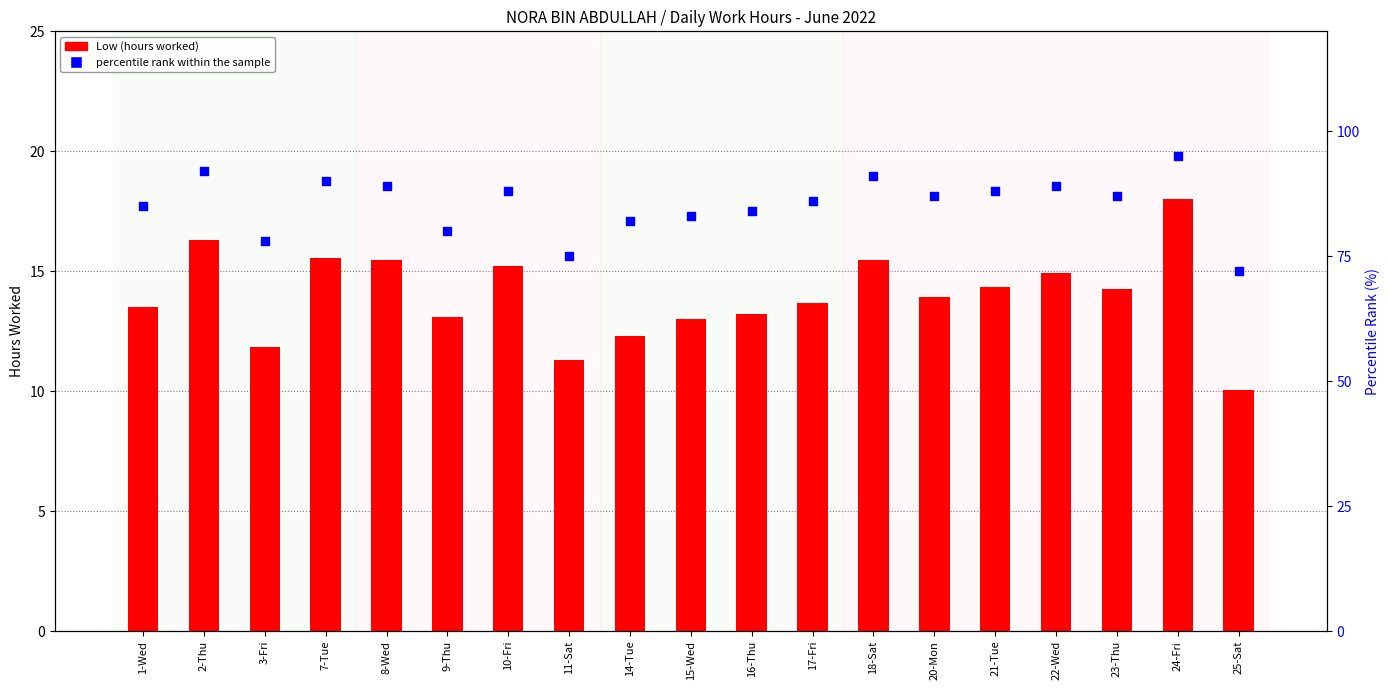

What are all the series names shown in the legend?

Low (hours worked), percentile rank within the sample